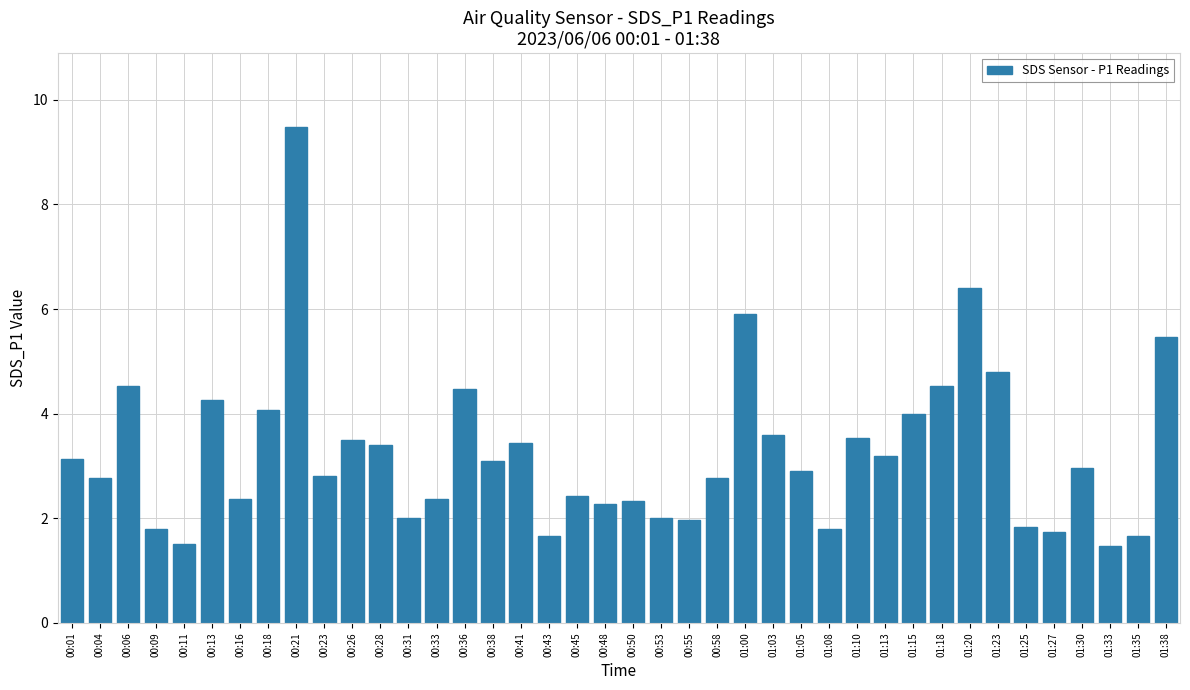

What is the smallest value displayed?

1.5